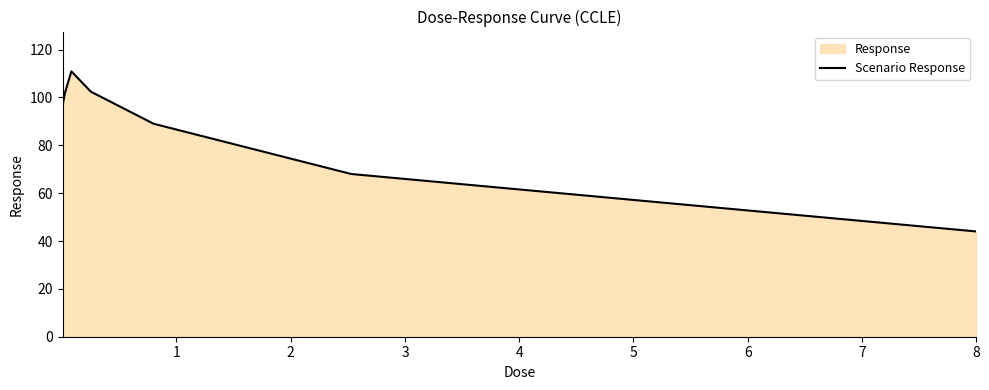

What is the sum of all values?

710.3